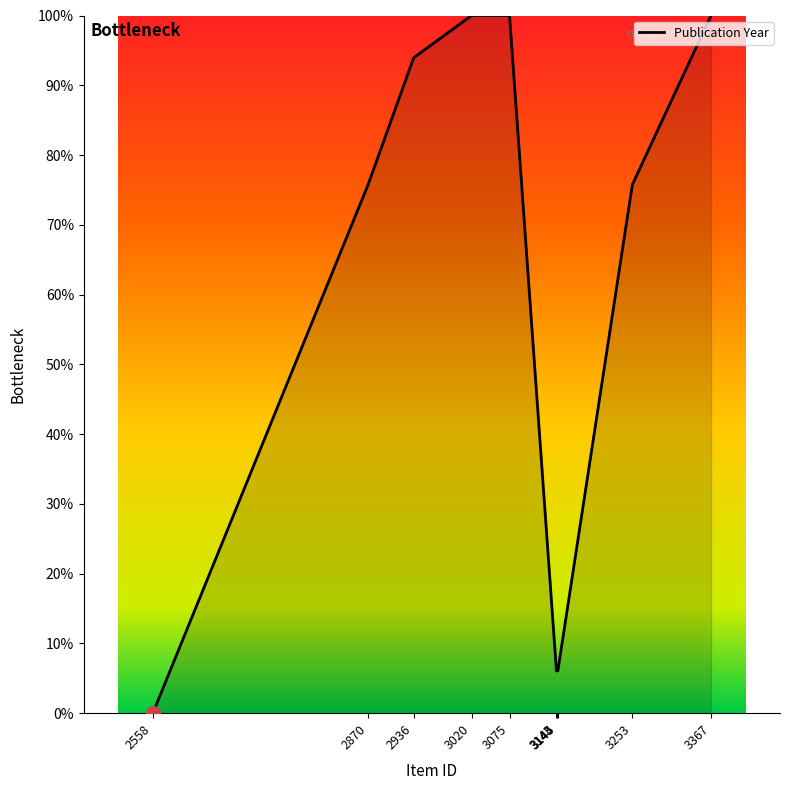

What is the average value?

56.4